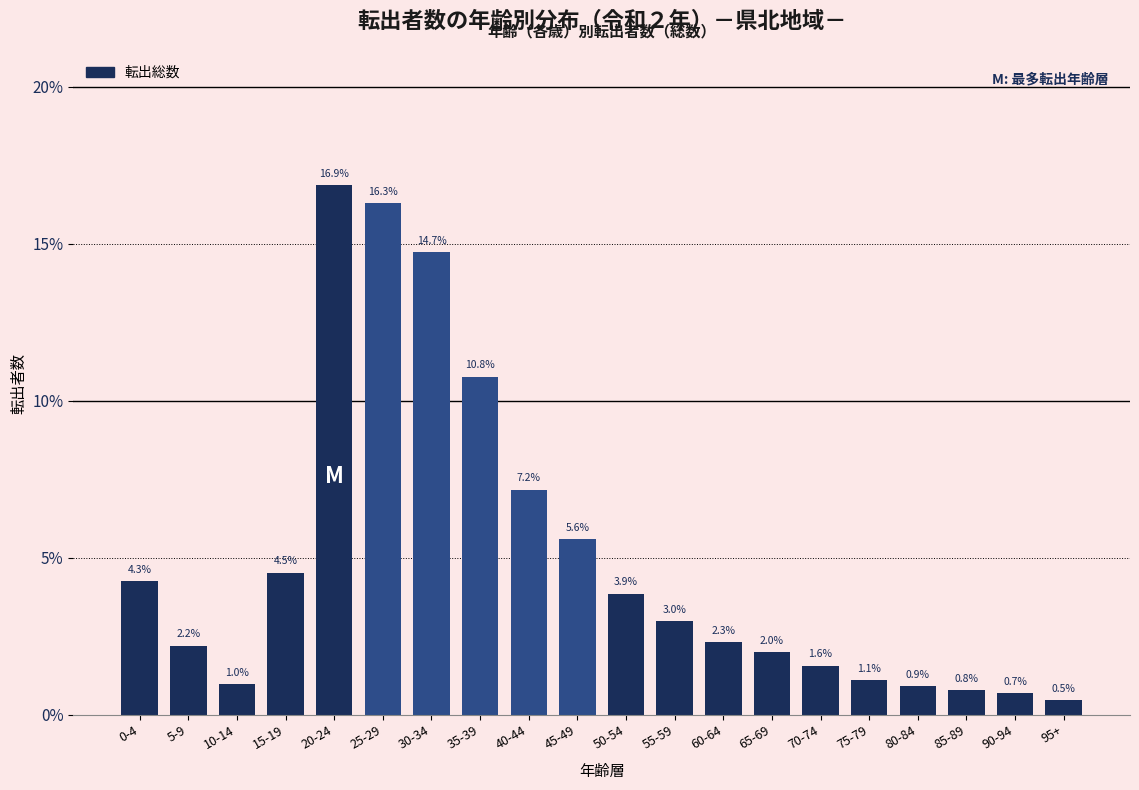

Reading left to right, extract all data points from this chart.

0-4=4.3	5-9=2.2	10-14=1.0	15-19=4.5	20-24=16.9	25-29=16.3	30-34=14.7	35-39=10.8	40-44=7.2	45-49=5.6	50-54=3.9	55-59=3.0	60-64=2.3	65-69=2.0	70-74=1.6	75-79=1.1	80-84=0.9	85-89=0.8	90-94=0.7	95+=0.5